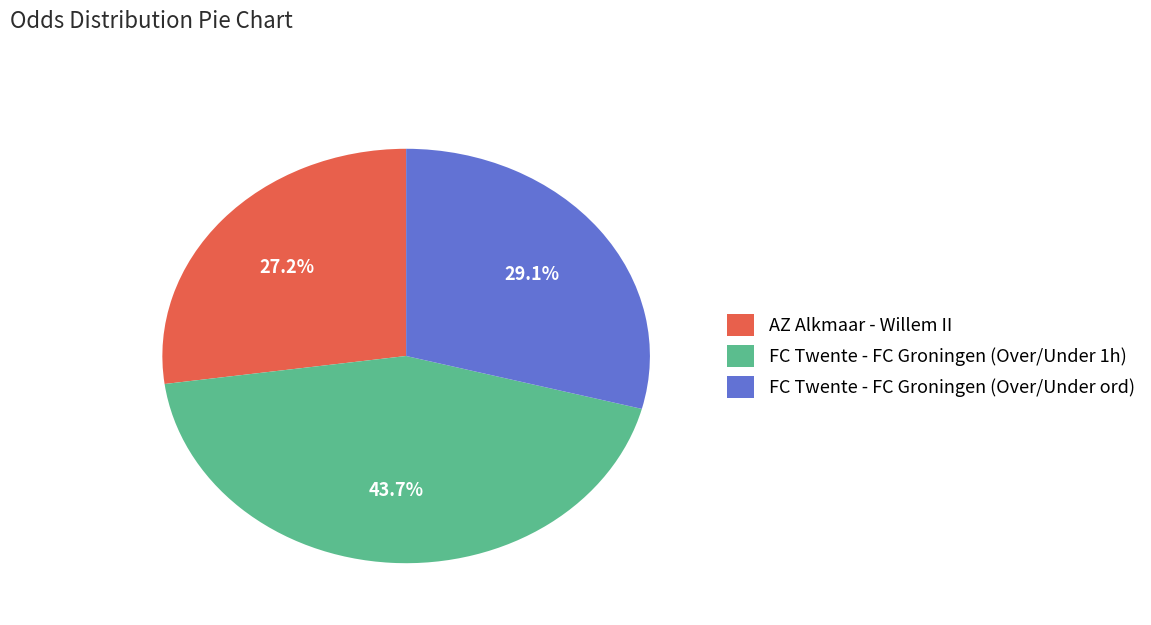

How many segments does this pie chart have?

3